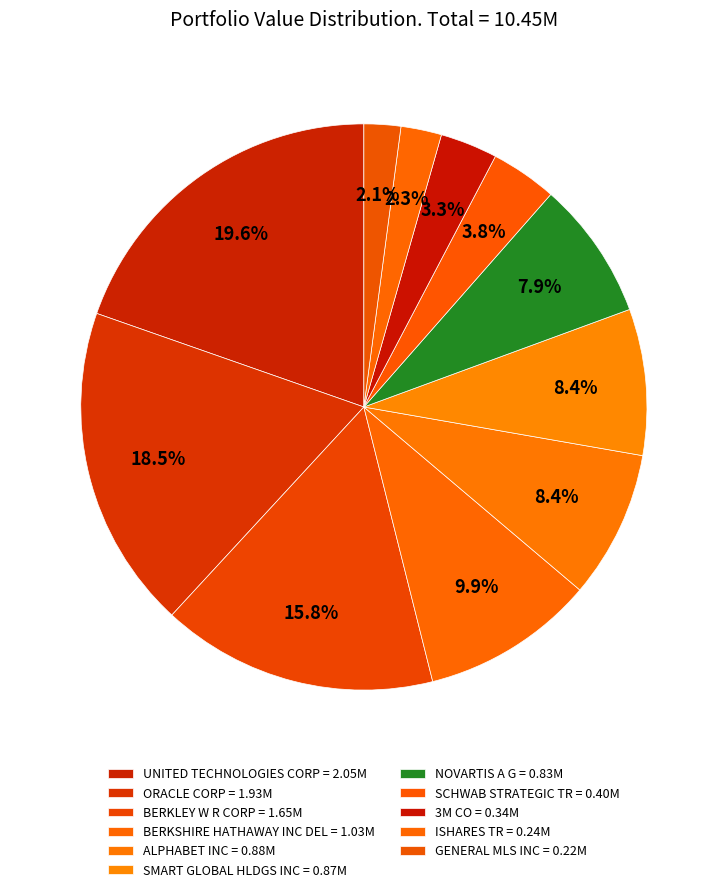

How many slices are in this pie chart?

11